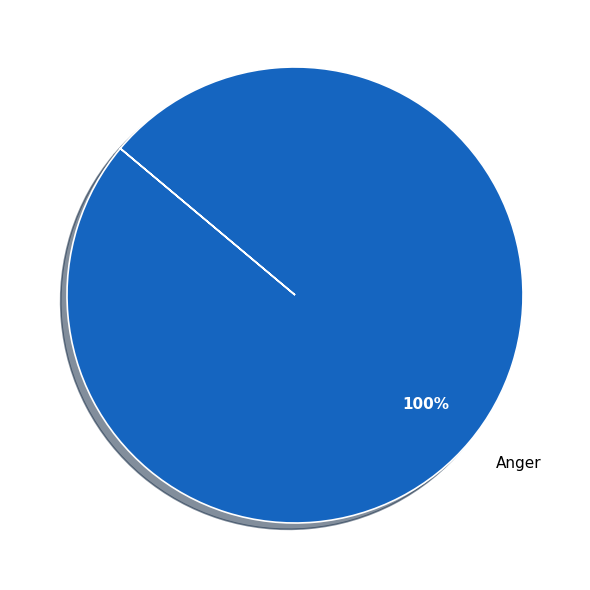

Rank the categories by value from lowest to highest.

Anger